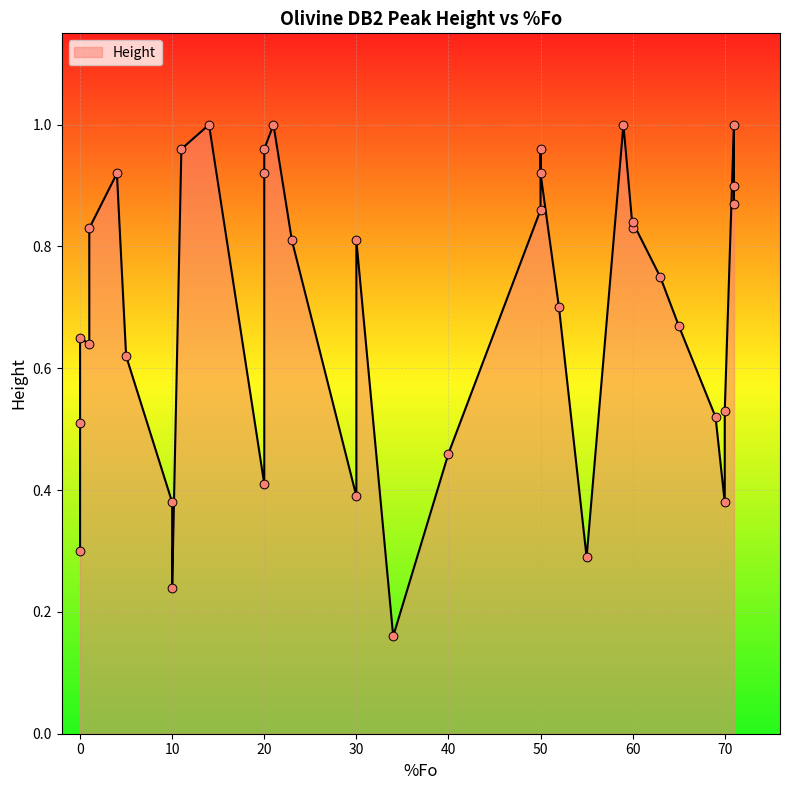

Between 0 and 11, which is larger?

11